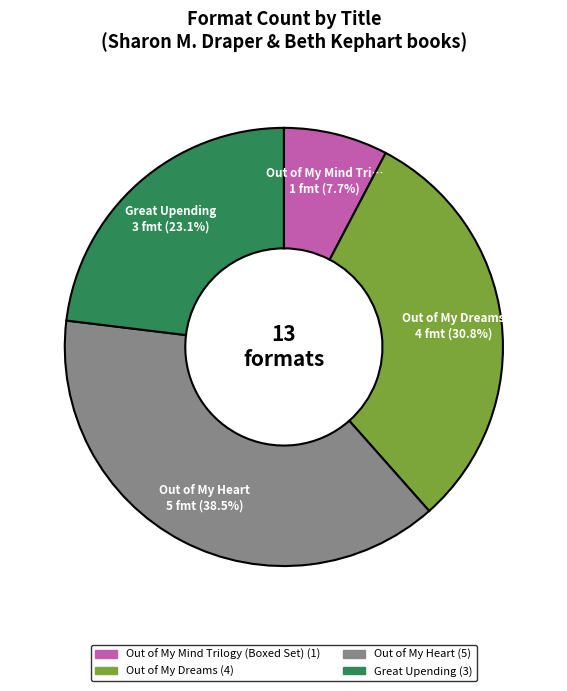

Does any single category account for the majority?

No